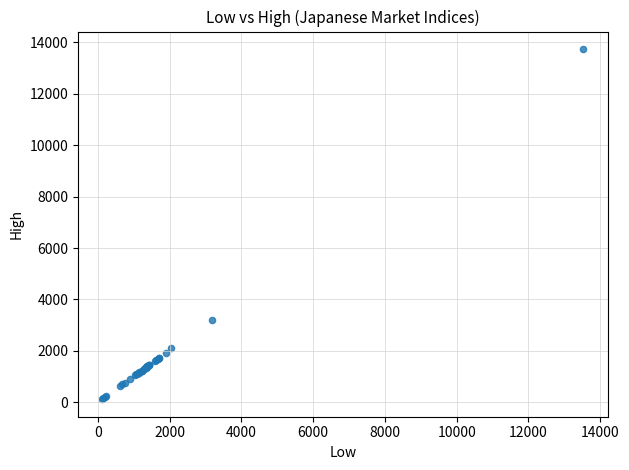

What Y value in the scatter plot is closest to 6929?

3193.9